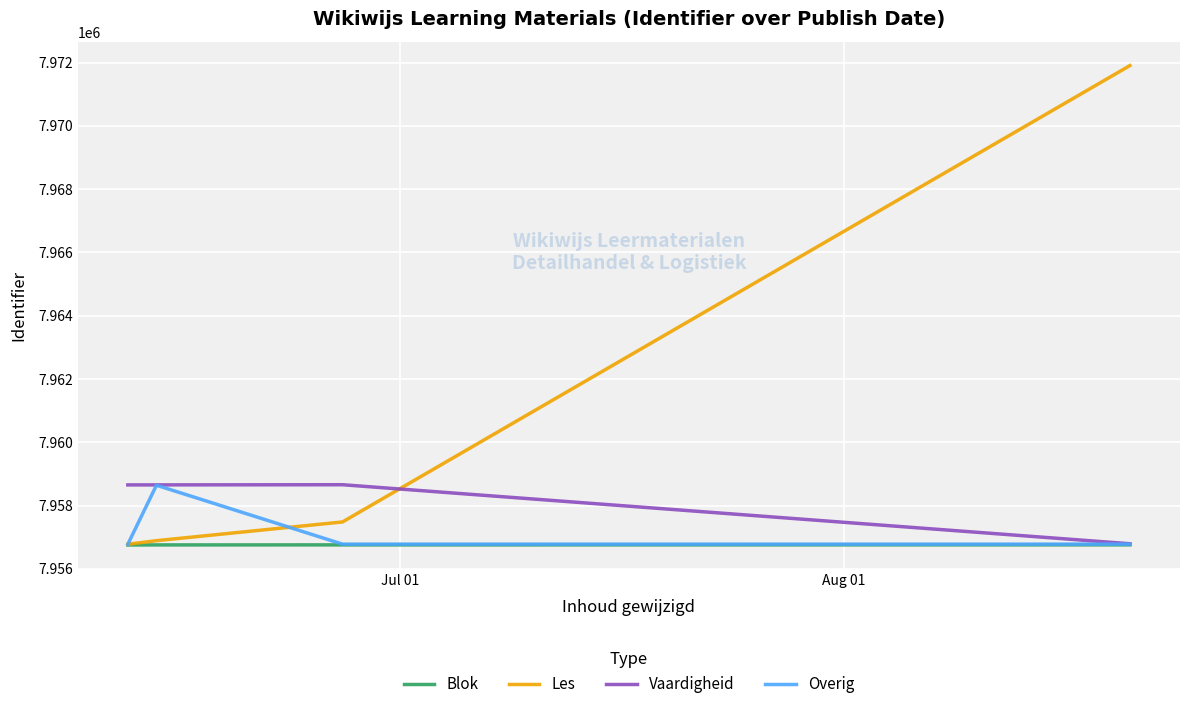

Which series ends up on top after the final intersection of Les and Vaardigheid?

Les